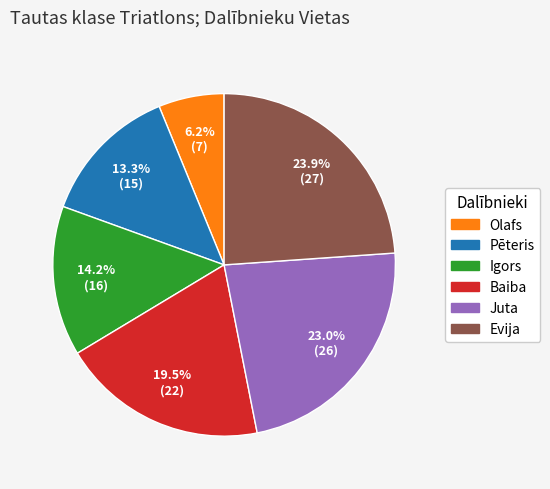

To the nearest percent, what is the combined percentage of Juta and Igors?

37%